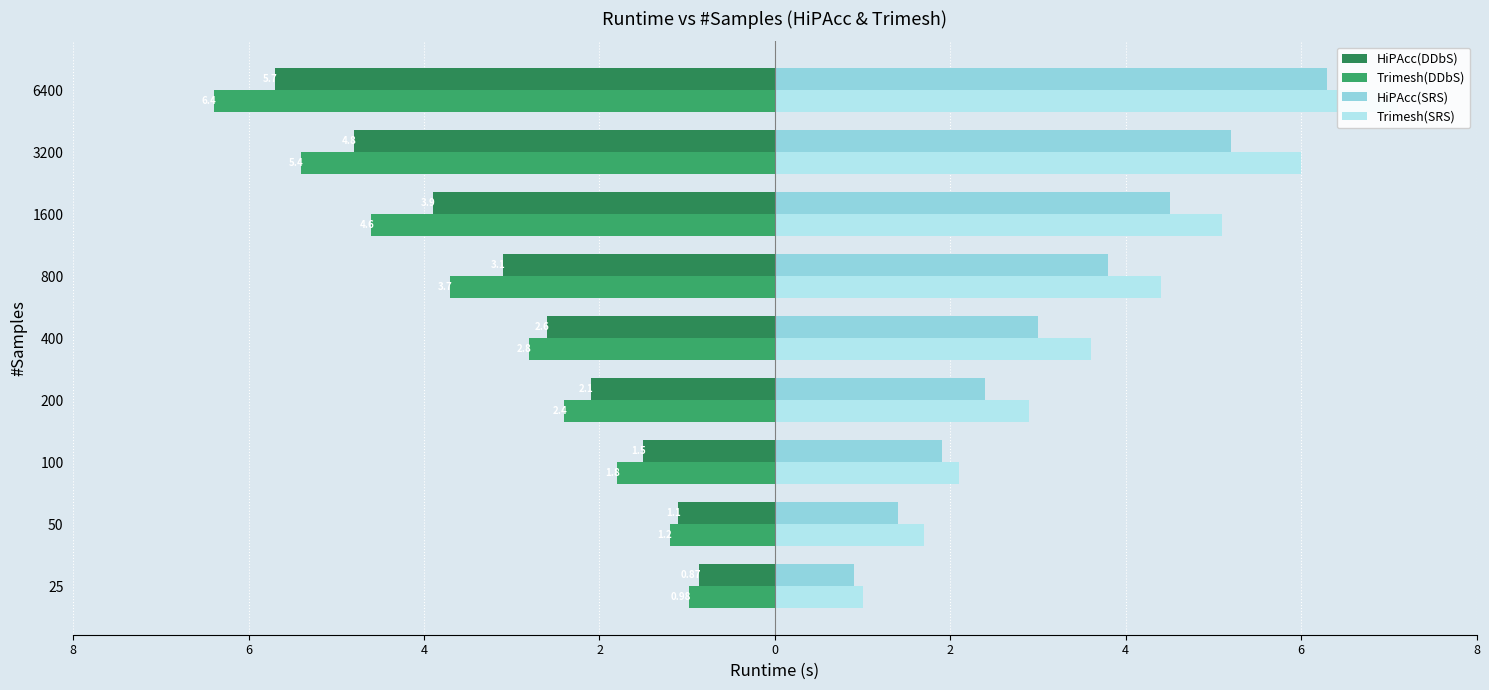

Which series changed the most between 25 and 800?

Trimesh(SRS)